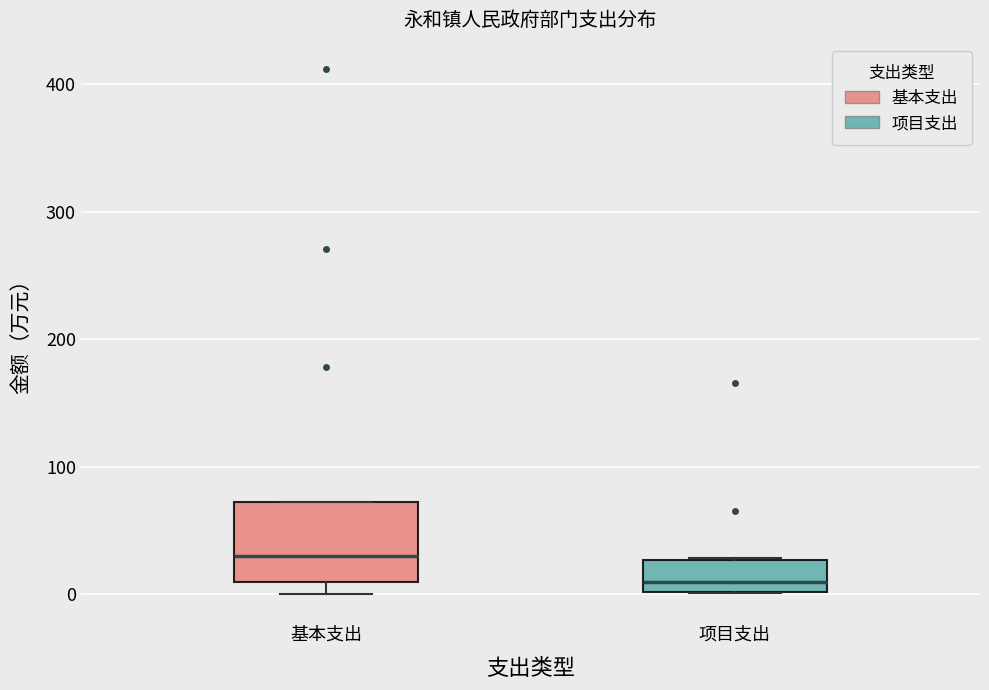

Comparing the boxes themselves (not the whiskers), which one is the tallest?

基本支出